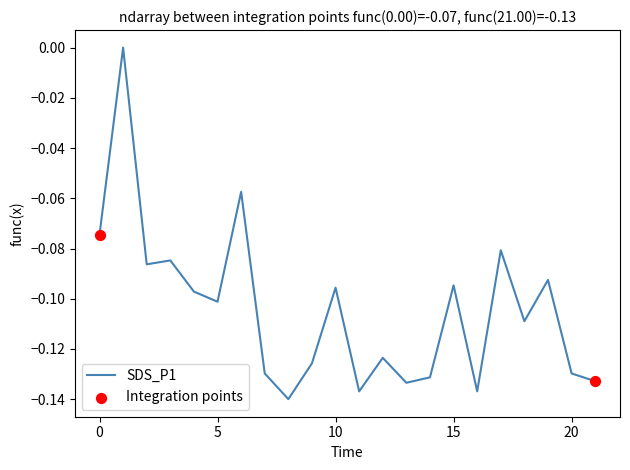

Does the chart have visible grid lines?

No